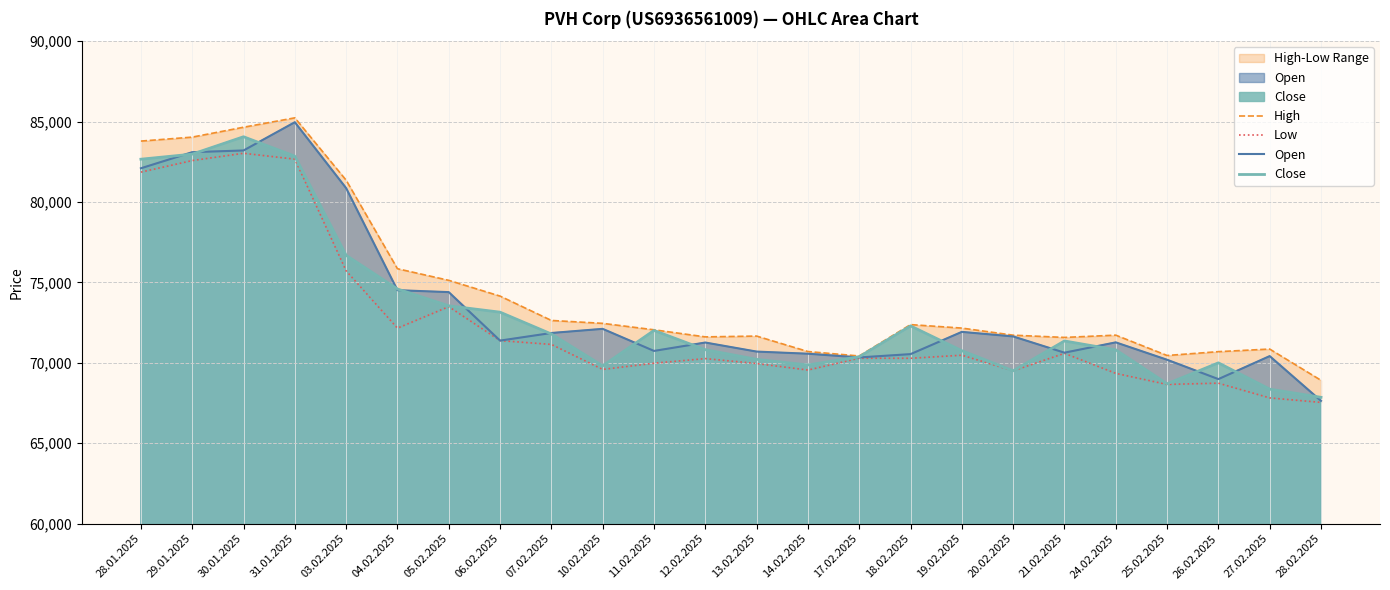

At which label does Open reach its peak?

31.01.2025